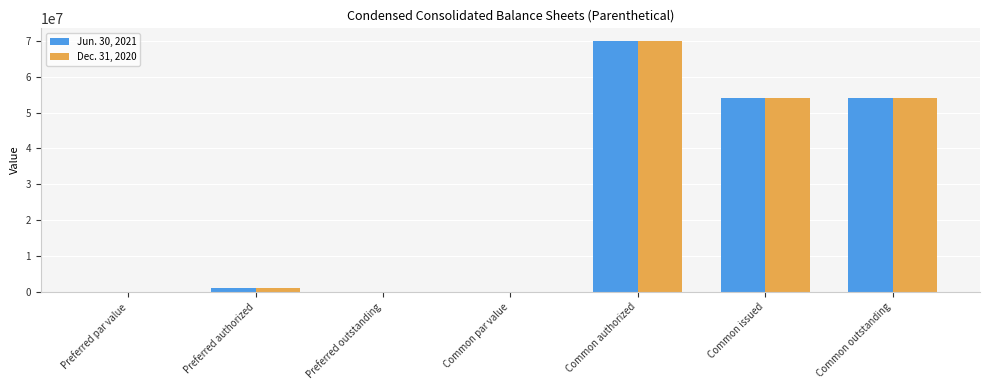

What is the greatest value displayed?

70000000.0